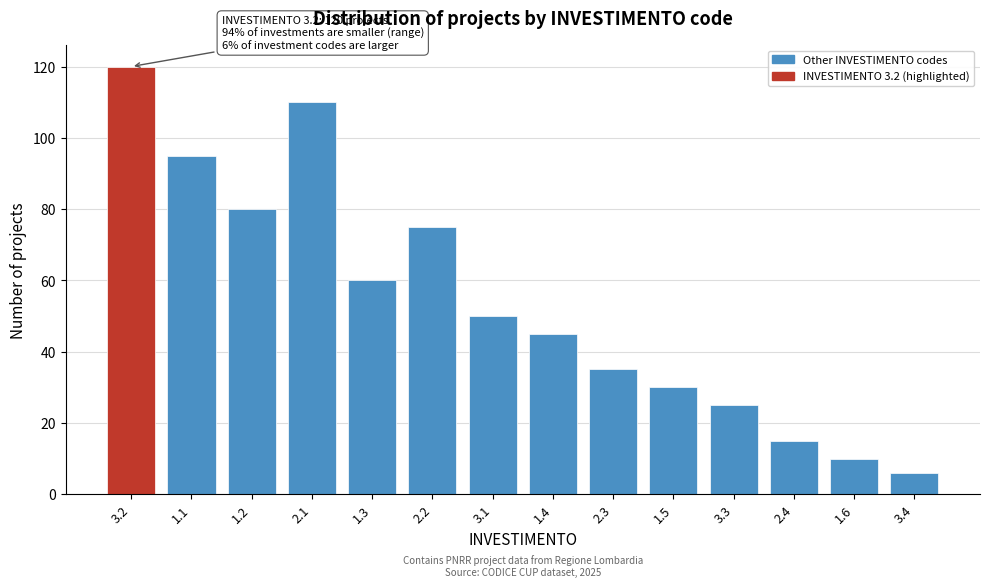

Reading left to right, transcribe all the data shown in this chart.

120	95	80	110	60	75	50	45	35	30	25	15	10	6